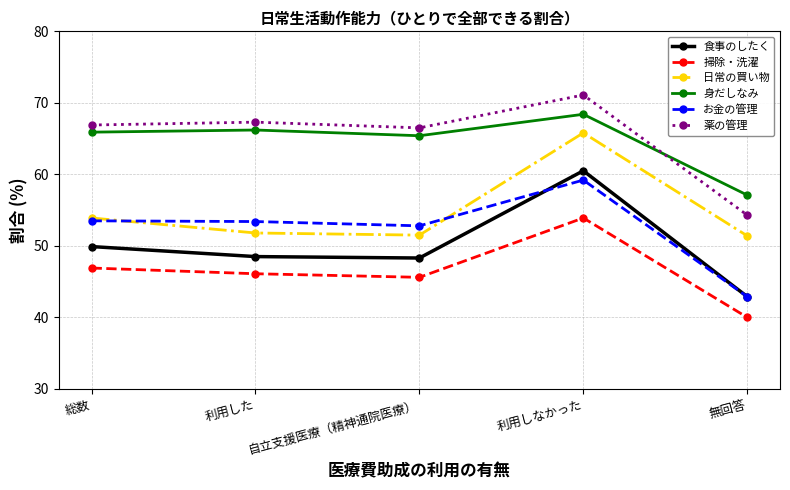

Which series has the widest spread of values?

食事のしたく